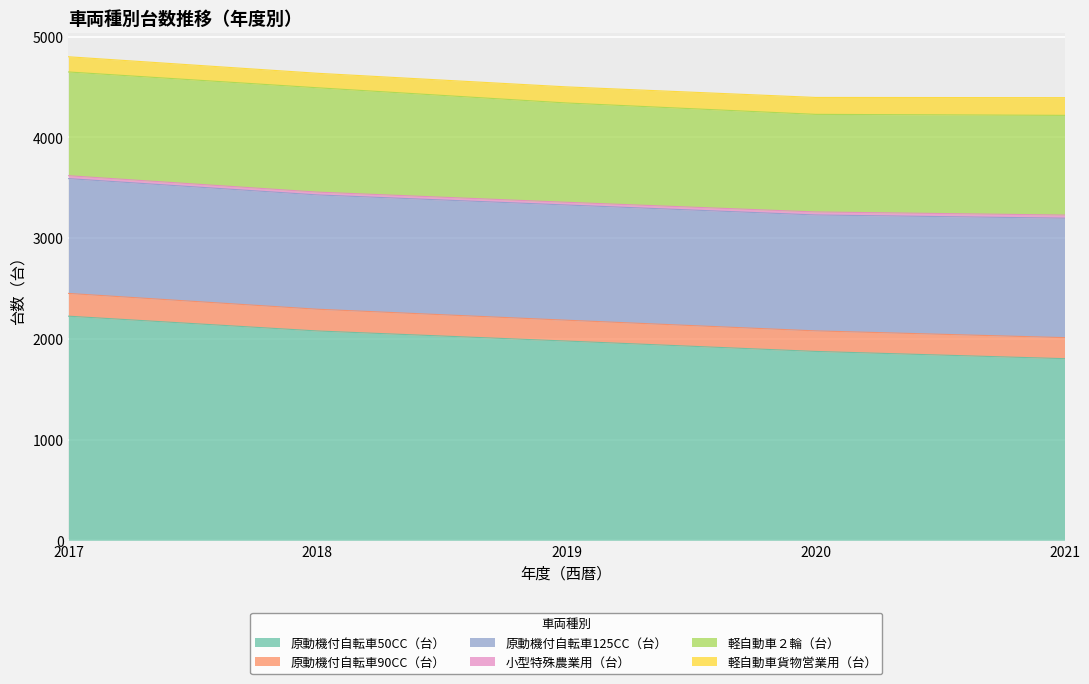

List the labels in order of 原動機付自転車50CC（台） value, largest first.

2017, 2018, 2019, 2020, 2021